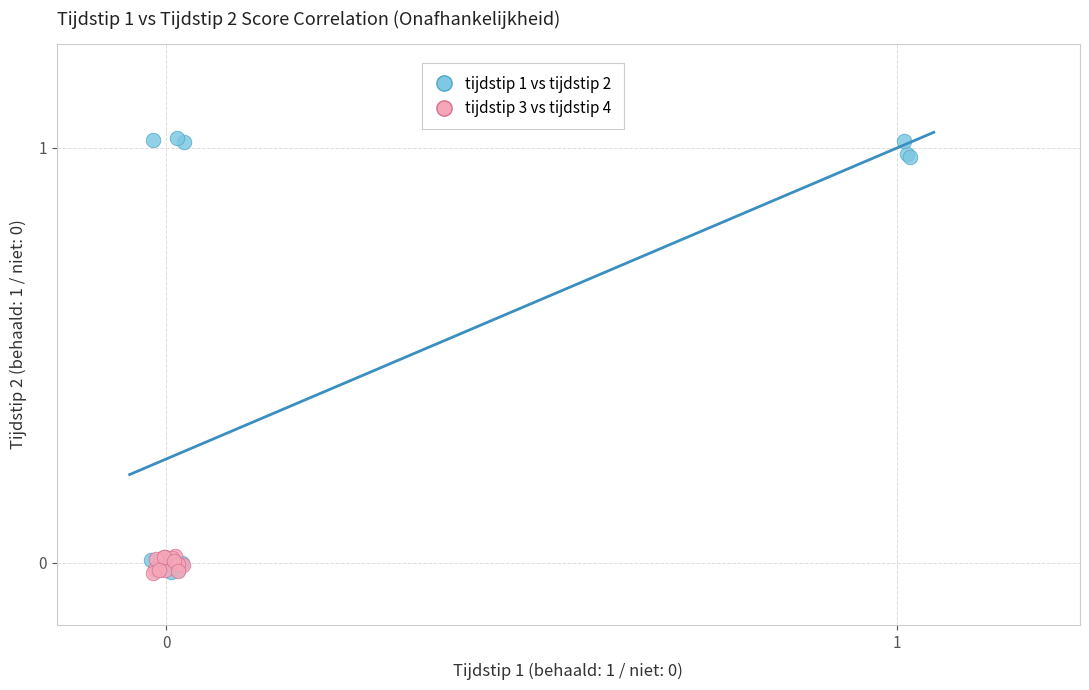

Which series has the largest Y range (max minus min)?

tijdstip 1 vs tijdstip 2